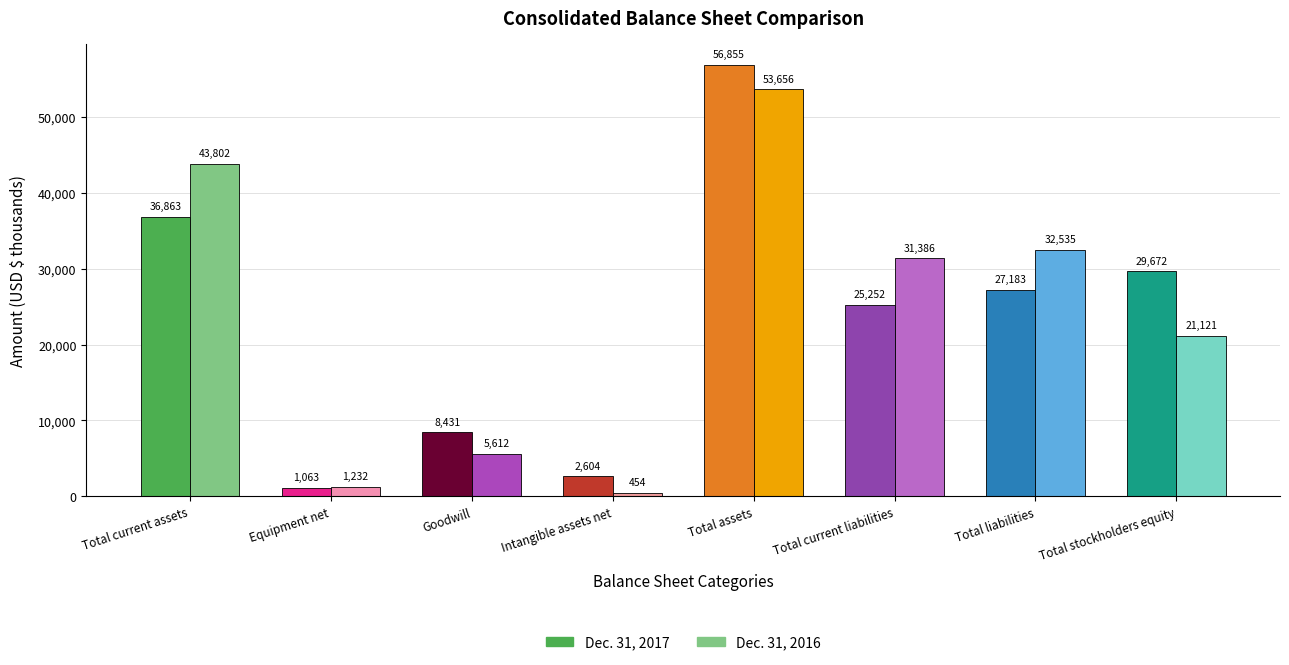

What is the label of the 3rd bar from the right?

Total current liabilities